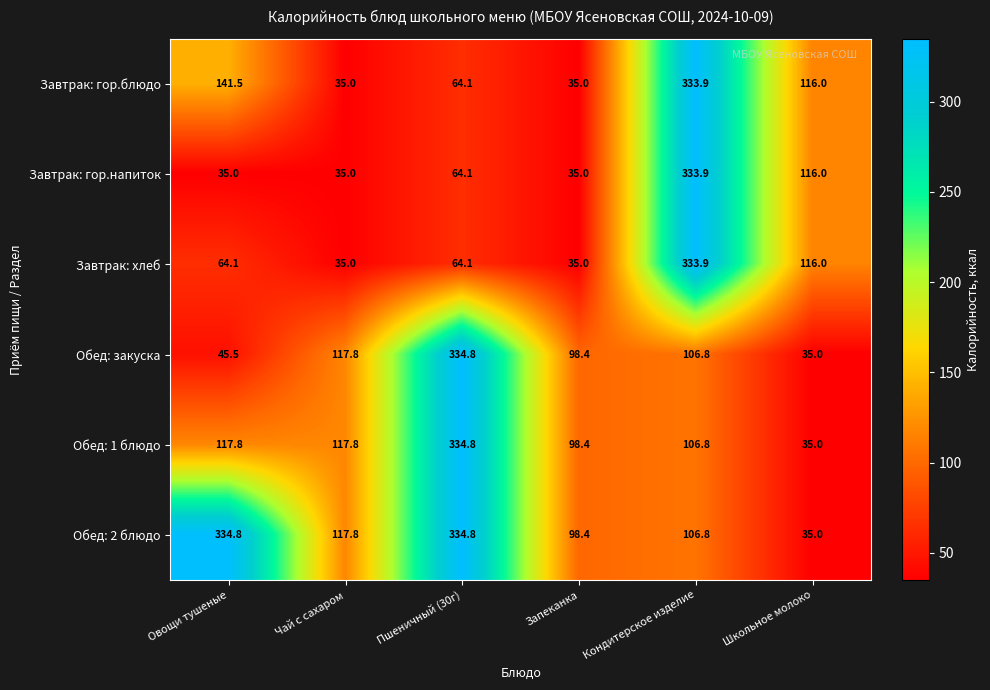

What is the lowest value of the Обед: 2 блюдо series?

35.0